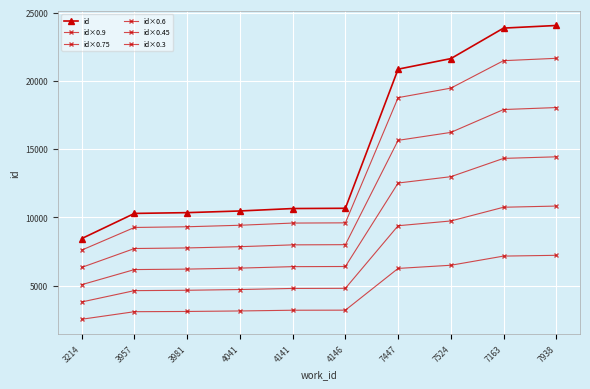

How many lines are shown in the chart?

6